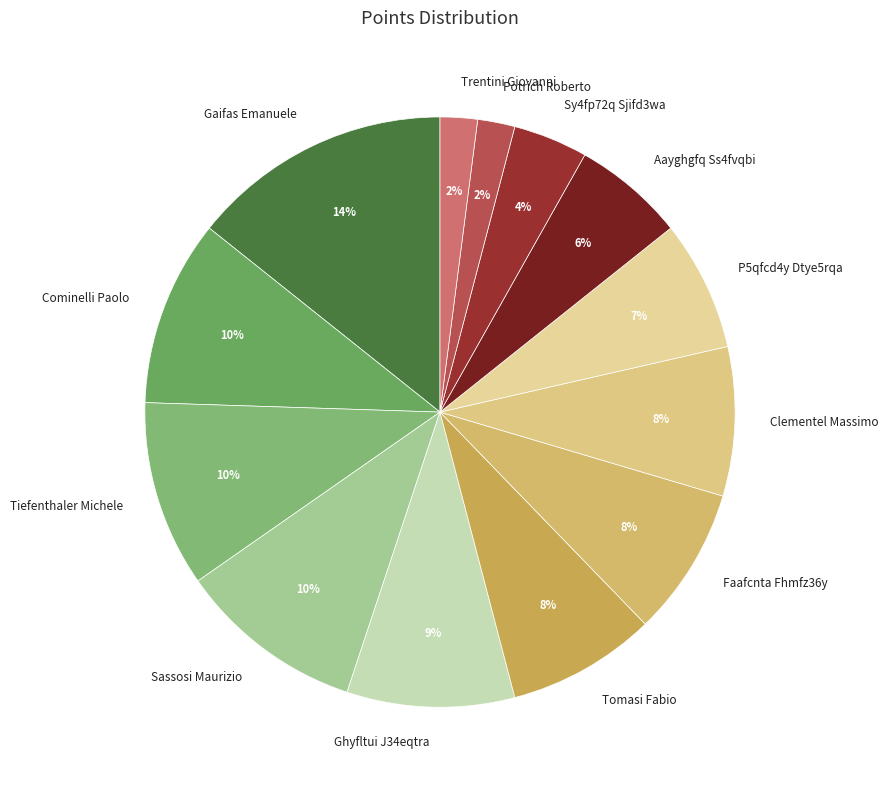

Is there any slice that represents more than half of the pie?

No